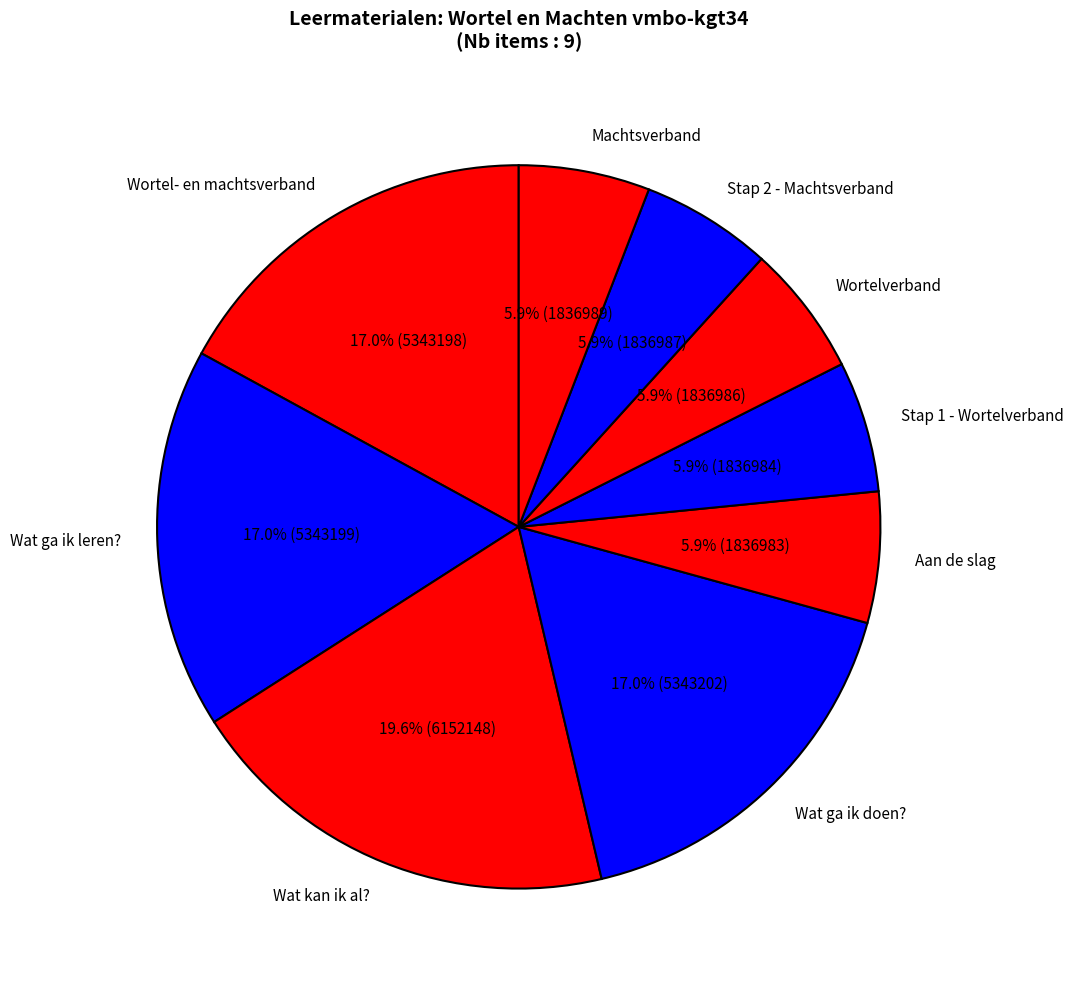

Approximately how many times larger is the value at Stap 1 - Wortelverband compared to Aan de slag?

1.0